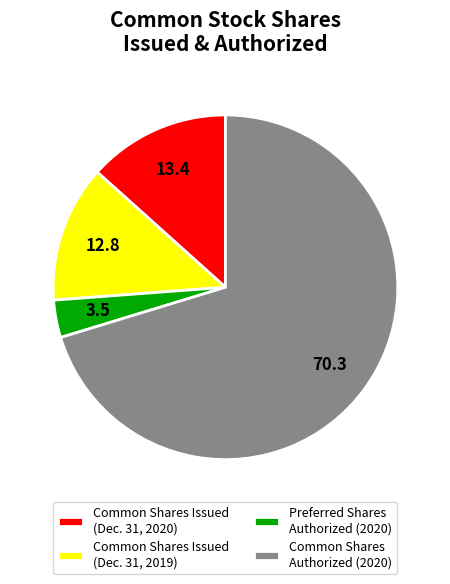

What is the smallest slice in the pie chart?

Preferred Shares Authorized (2020)